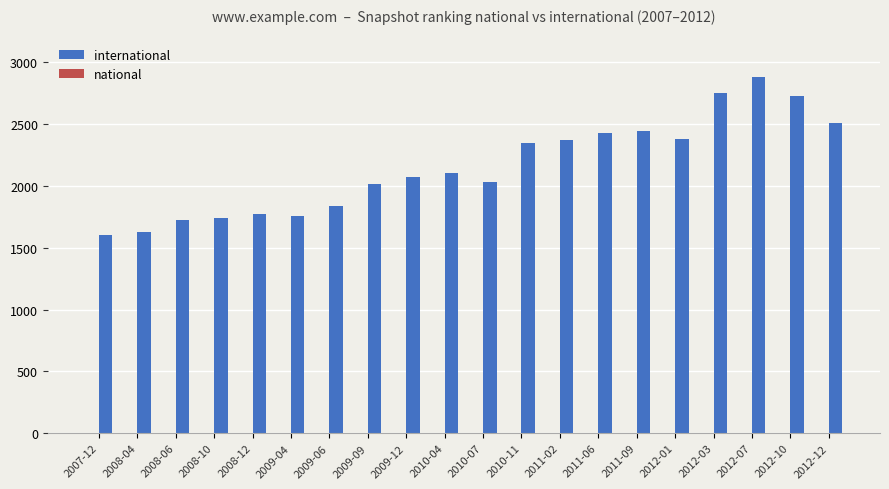

At which category is the sum across all series the highest?

2012-07